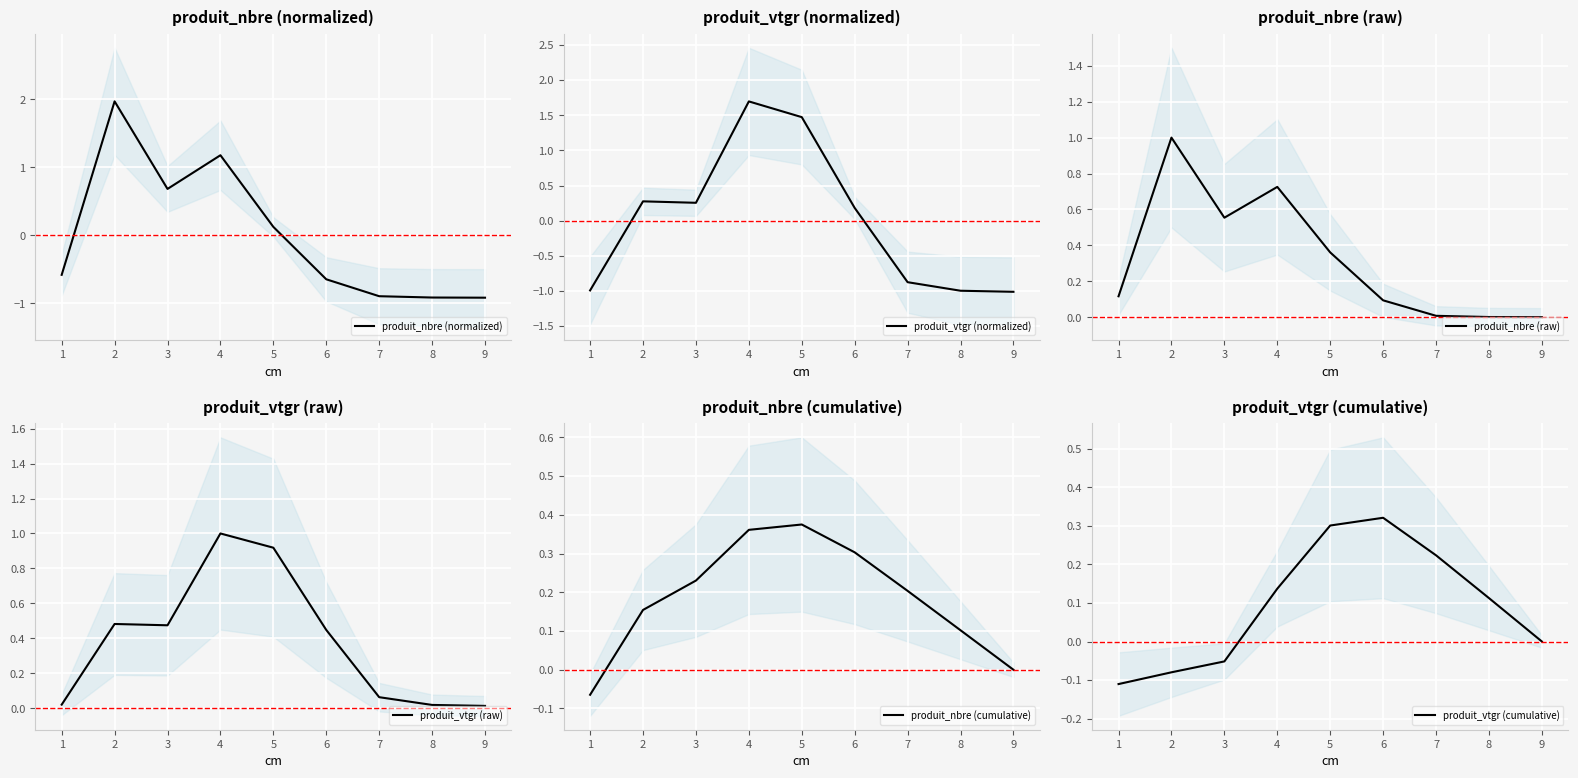

Reading right to left, what are all the values shown in this chart?

produit_nbre (normalized): -0.9	-0.9	-0.9	-0.6	0.1	1.2	0.7	2.0	-0.6
produit_vtgr (normalized): -1.0	-1.0	-0.9	0.2	1.5	1.7	0.3	0.3	-1.0
produit_nbre (raw): 0.0	0.0	0.0	0.1	0.4	0.7	0.6	1.0	0.1
produit_vtgr (raw): 0.0	0.0	0.1	0.4	0.9	1.0	0.5	0.5	0.0
produit_nbre (cumulative): 0.0	0.1	0.2	0.3	0.4	0.4	0.2	0.2	-0.1
produit_vtgr (cumulative): -0.0	0.1	0.2	0.3	0.3	0.1	-0.1	-0.1	-0.1